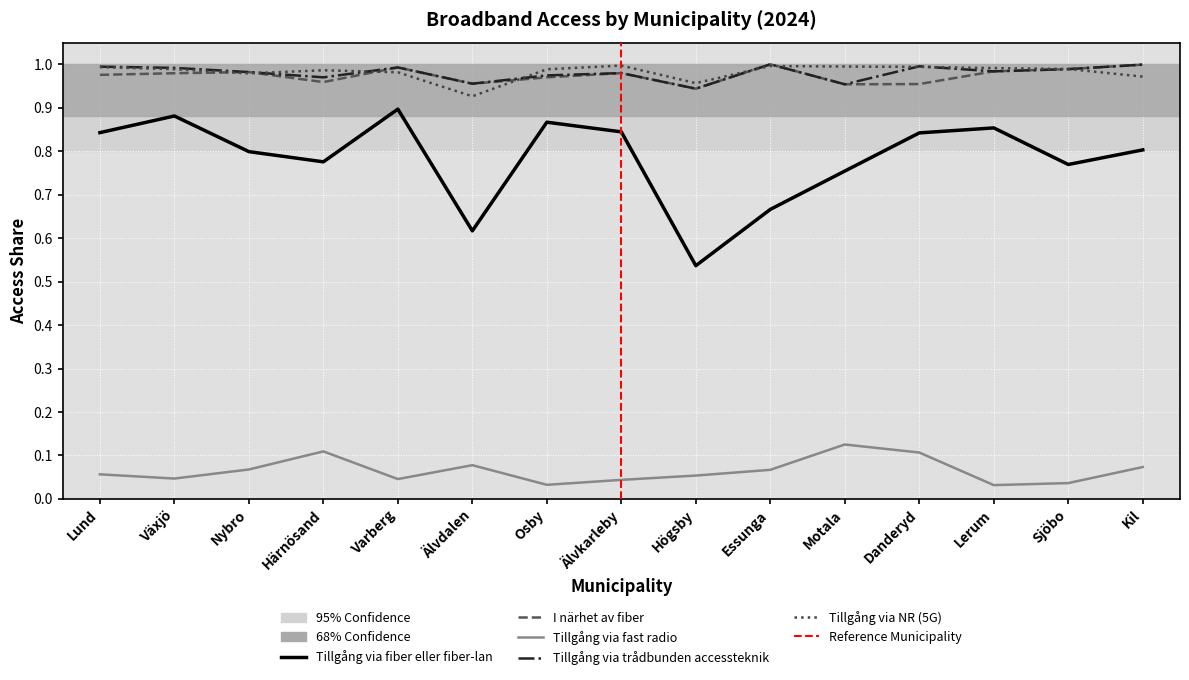

Where is the first local minimum for Tillgång via NR (5G)?

Nybro